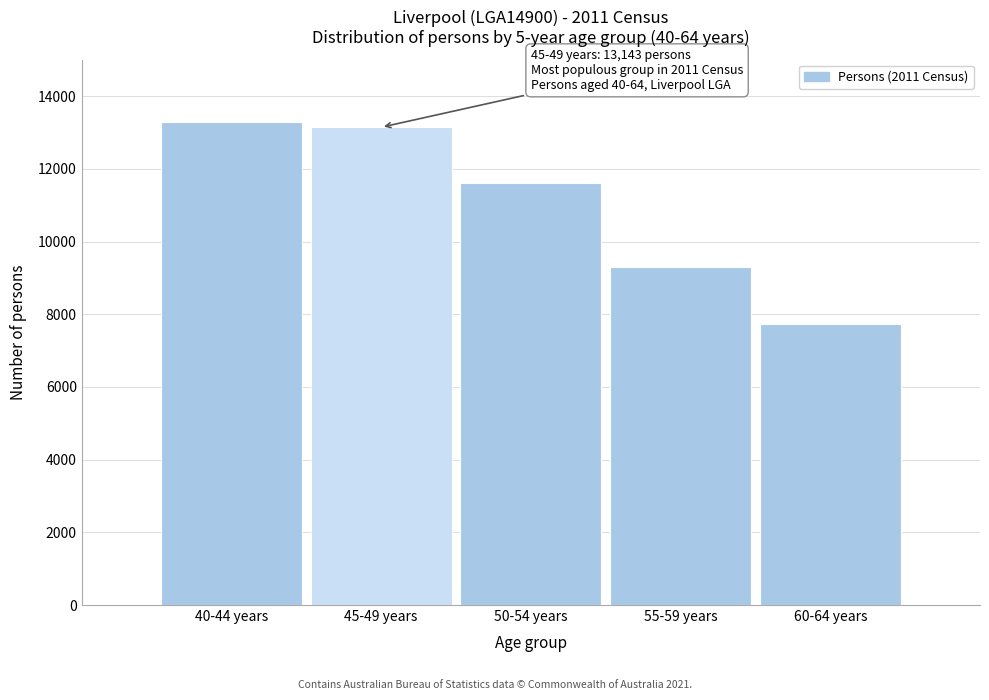

Reading left to right, what are all the values shown in this chart?

13300	13143	11610	9304	7728